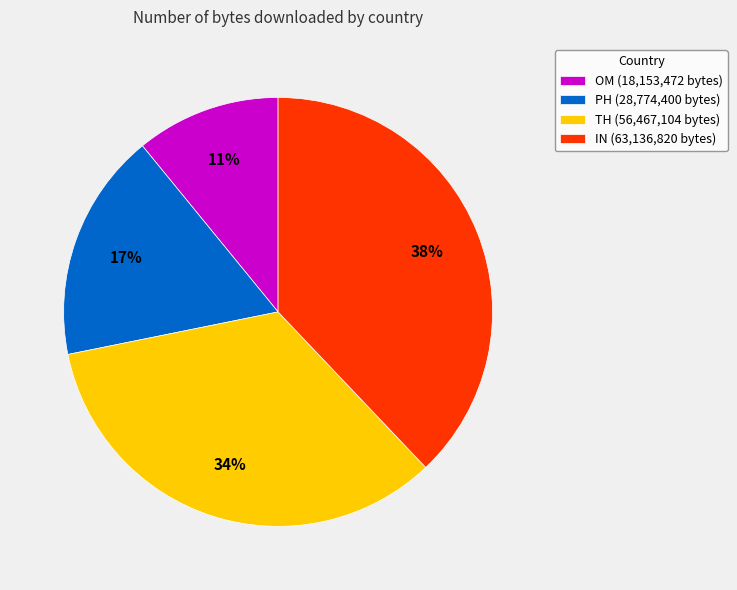

Which slice is the largest?

IN